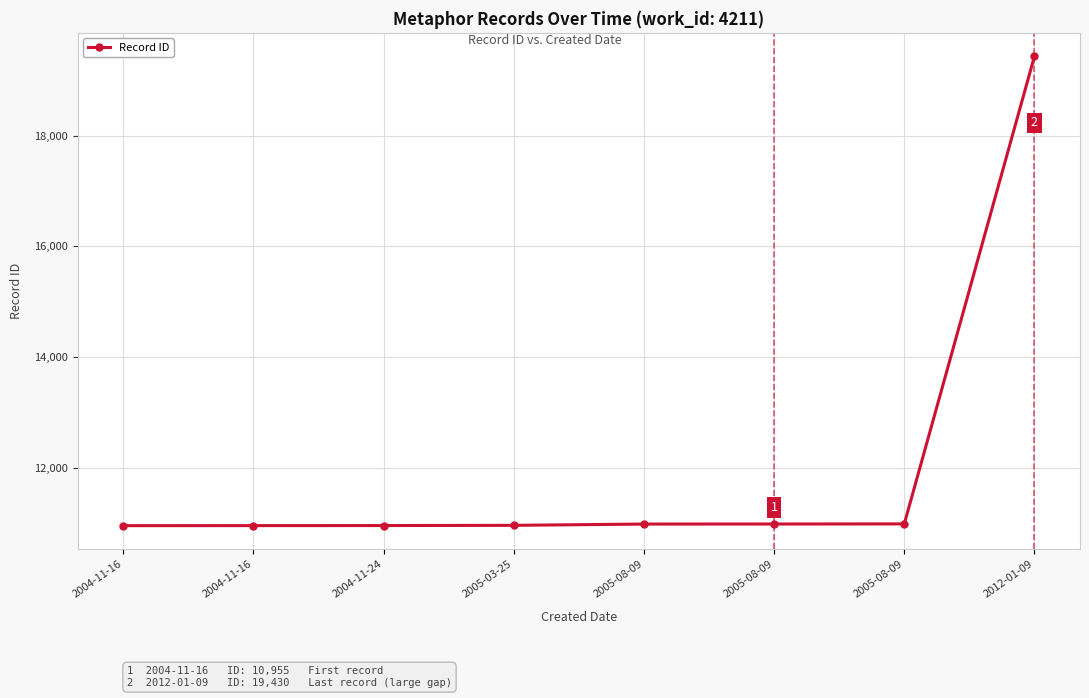

Between 2012-01-09 and 2005-08-09, which is larger?

2012-01-09